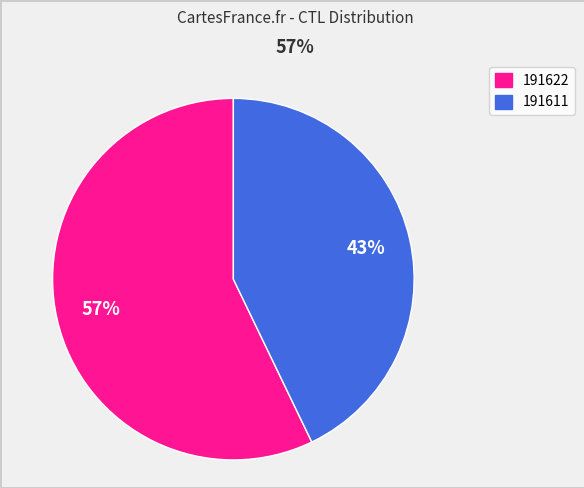

To the nearest percent, what is the average slice percentage?

50%